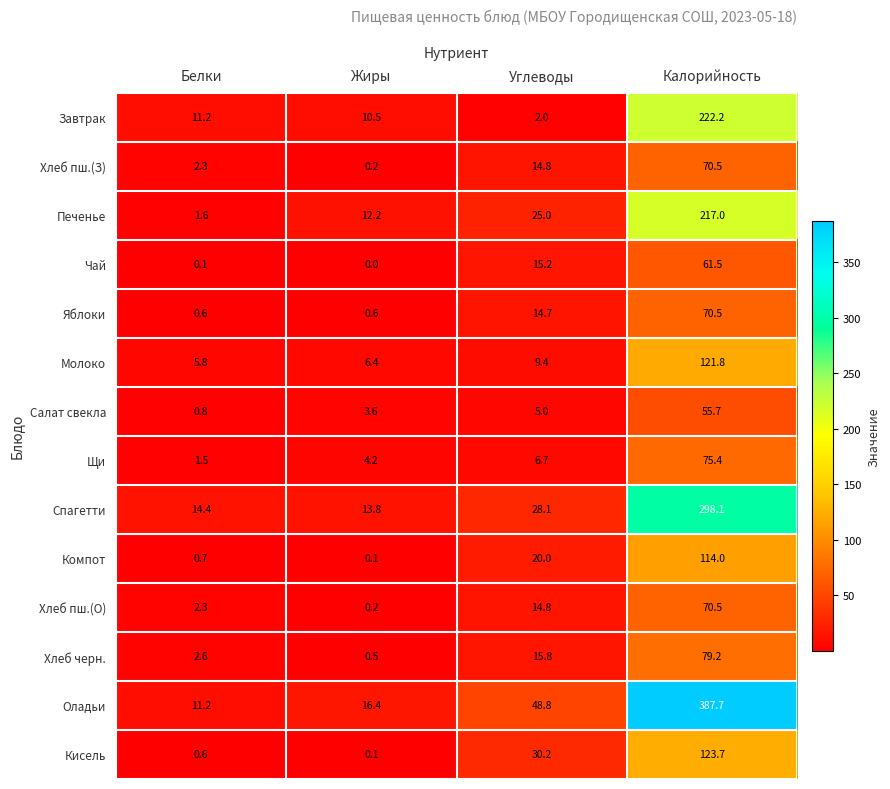

What is the sum of the Хлеб пш.(З) values at Жиры and Углеводы?

15.0